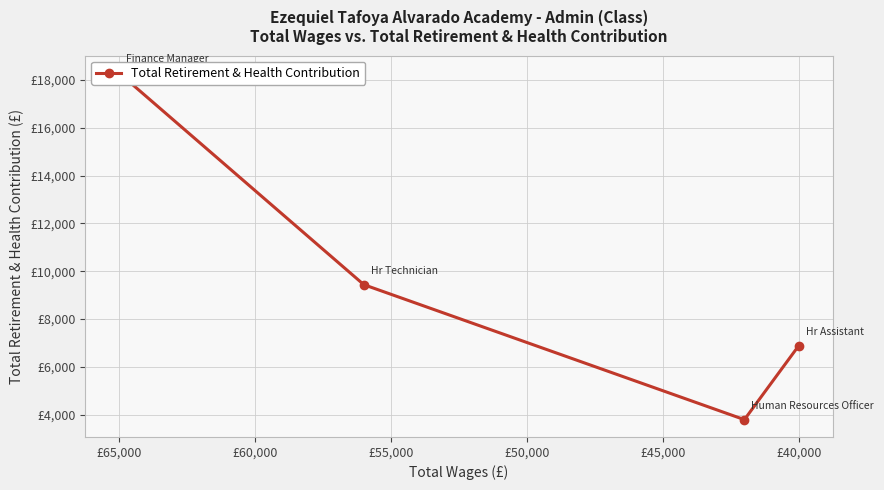

How many data points are less than 9439?

2